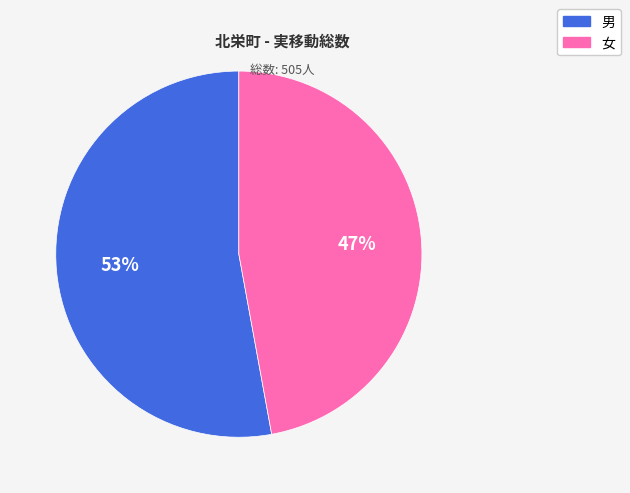

What is the majority slice?

男